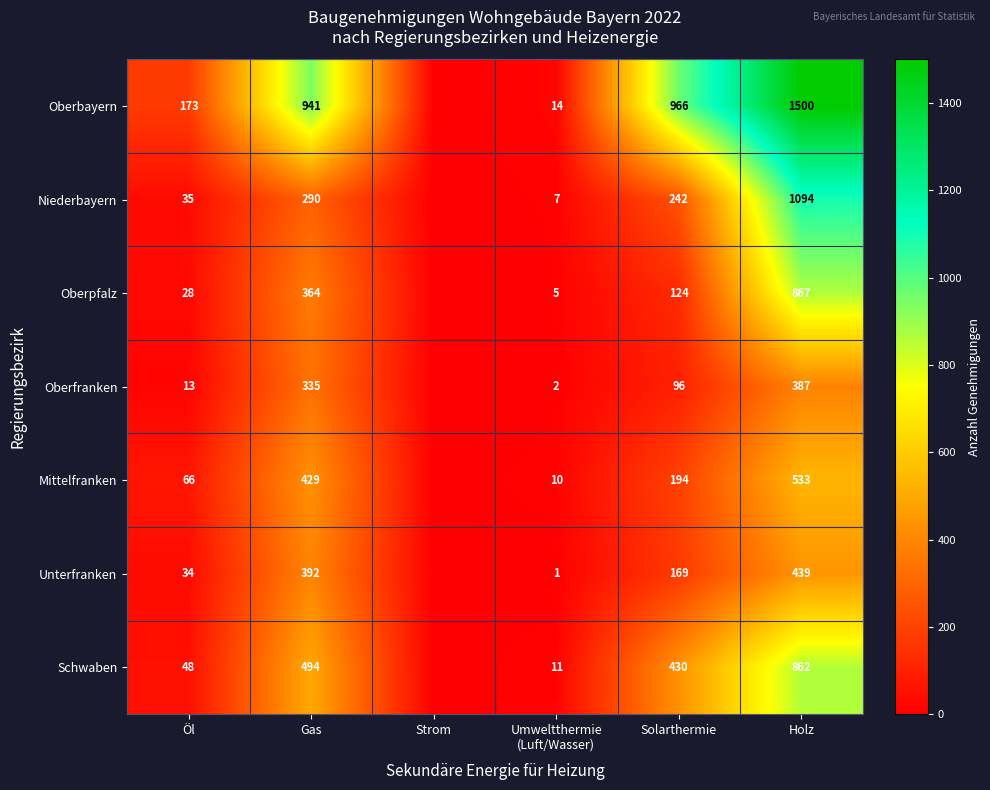

Which label corresponds to the largest value in the chart?

Holz